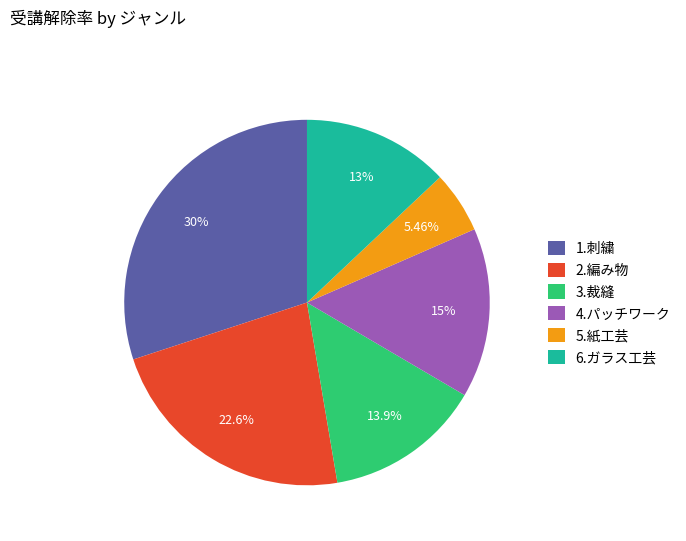

True or false: 3.裁縫 accounts for 14% of the total.

True